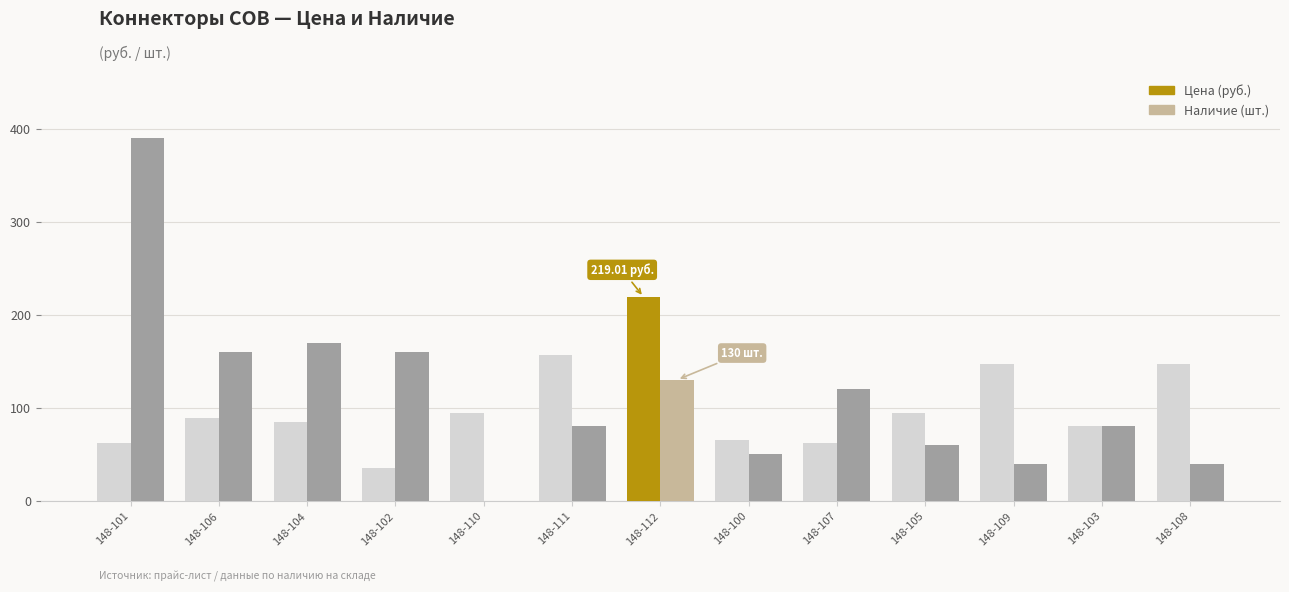

What is the sum of all Наличие (шт.) values?

1480.0